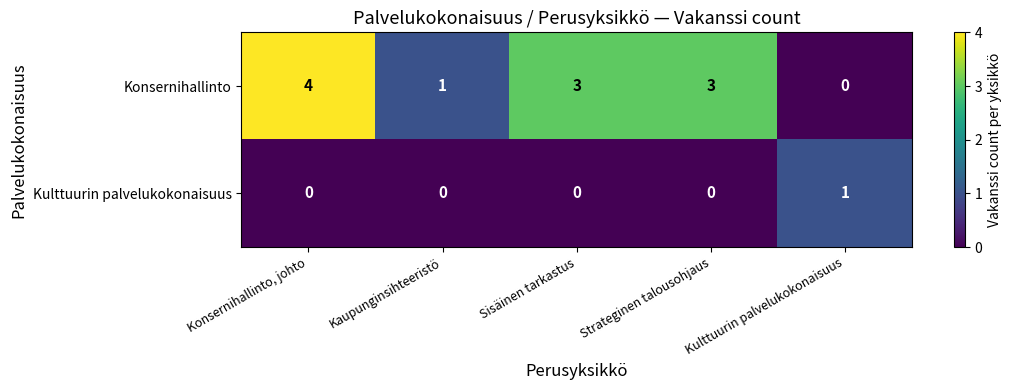

Is it true that Kulttuurin palvelukokonaisuus equals 0 at Kaupunginsihteeristö?

True